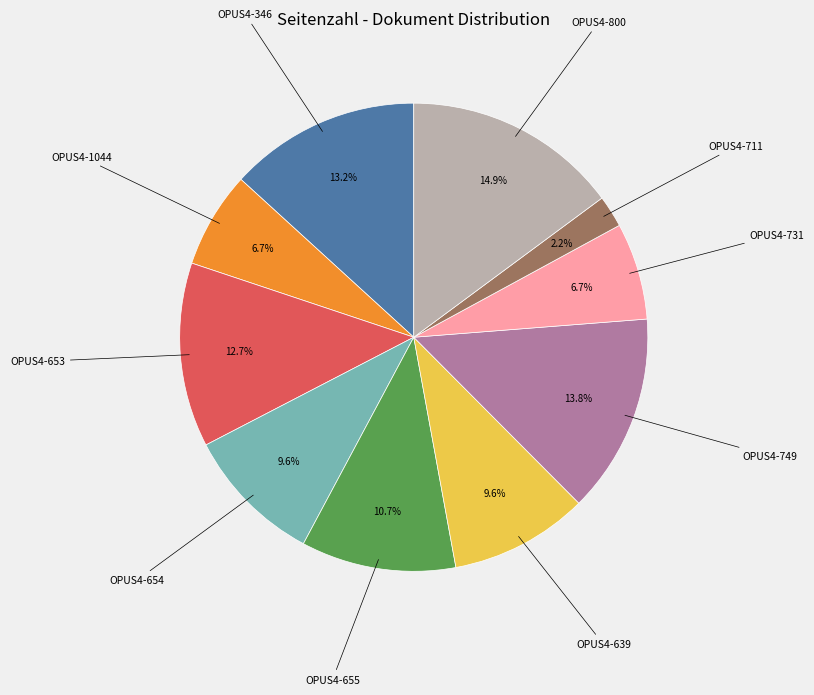

How many slices are in this pie chart?

10